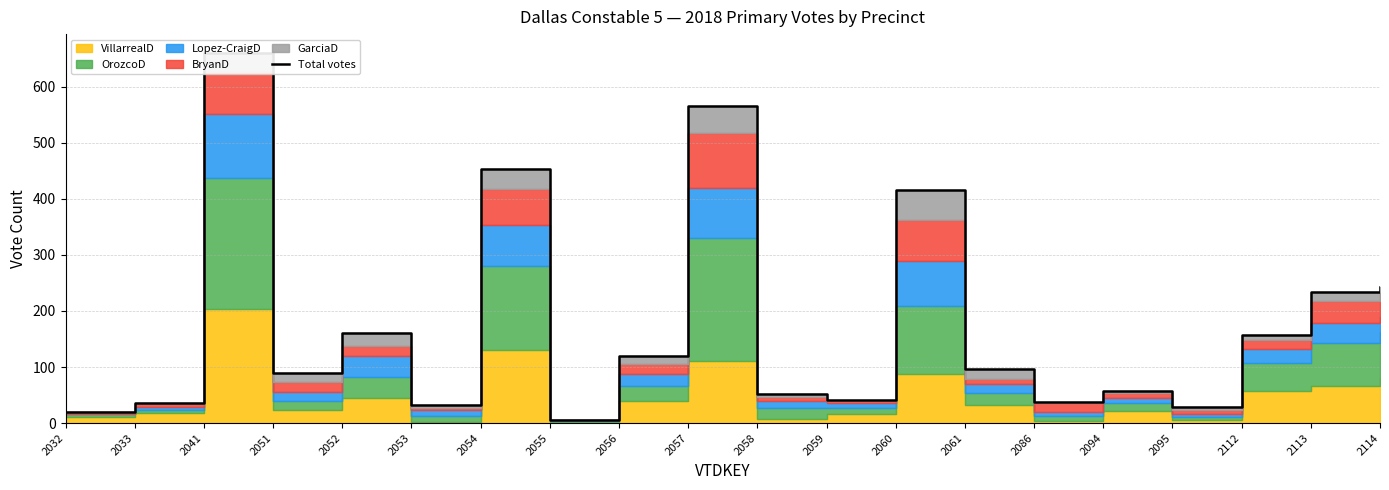

Reading left to right, list all the values displayed in this chart.

2032=20	2033=36	2041=661	2051=90	2052=160	2053=32	2054=454	2055=6	2056=119	2057=565	2058=51	2059=41	2060=415	2061=96	2086=38	2094=57	2095=28	2112=157	2113=234	2114=242